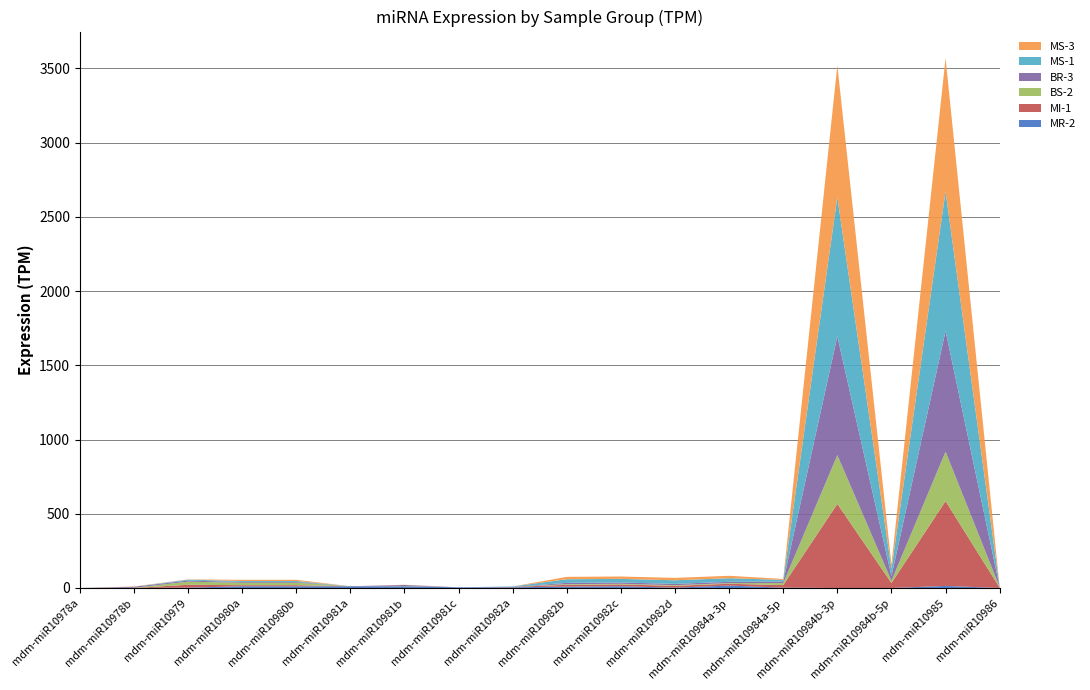

Reading right to left, extract all data points from this chart.

MR-2: 0.0	14.0	0.0	0.0	2.3	16.3	2.3	11.7	9.3	4.7	4.7	11.7	11.7	11.7	11.7	2.3	0.0	0.0
MI-1: 2.4	571.2	33.9	566.4	16.9	12.1	12.1	12.1	12.1	2.4	0.0	0.0	0.0	7.3	7.3	19.4	0.0	0.0
BS-2: 3.0	333.1	15.0	328.6	13.5	4.5	4.5	4.5	4.5	0.0	0.0	1.5	0.0	16.5	16.5	21.0	1.5	0.0
BR-3: 1.7	812.8	31.5	800.6	10.5	8.7	8.7	8.7	8.7	0.0	0.0	7.0	0.0	5.2	5.2	7.0	7.0	0.0
MS-1: 0.0	940.0	48.5	936.8	11.3	24.2	24.2	24.2	24.2	3.2	0.0	0.0	0.0	6.5	6.5	6.5	0.0	0.0
MS-3: 0.0	898.1	30.6	888.5	6.4	16.1	16.1	16.1	16.1	0.0	0.0	1.6	0.0	8.1	8.1	1.6	1.6	0.0